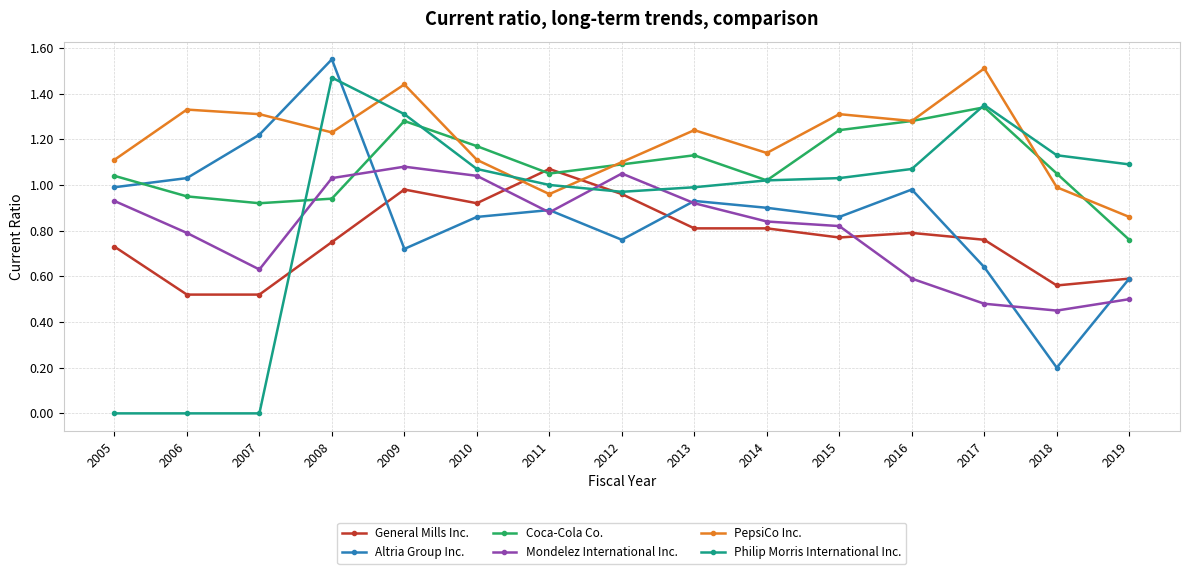

The value of Coca-Cola Co. at 2006 is 0.6. True or false?

False